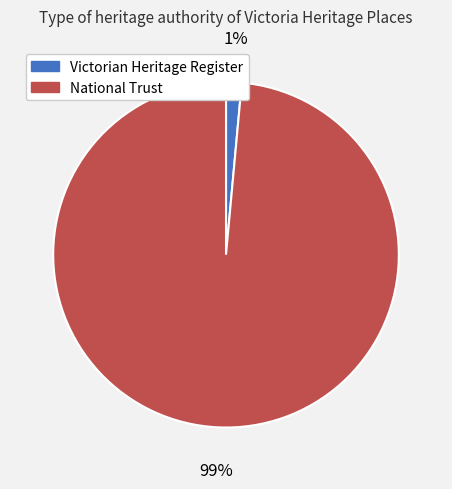

Which has a higher value, Victorian Heritage Register or National Trust?

National Trust